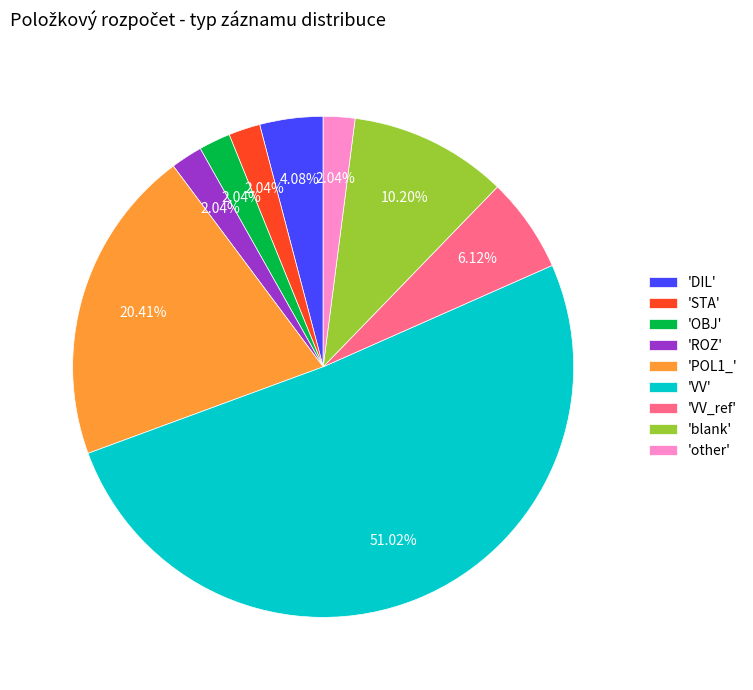

Is there any slice that represents more than half of the pie?

Yes